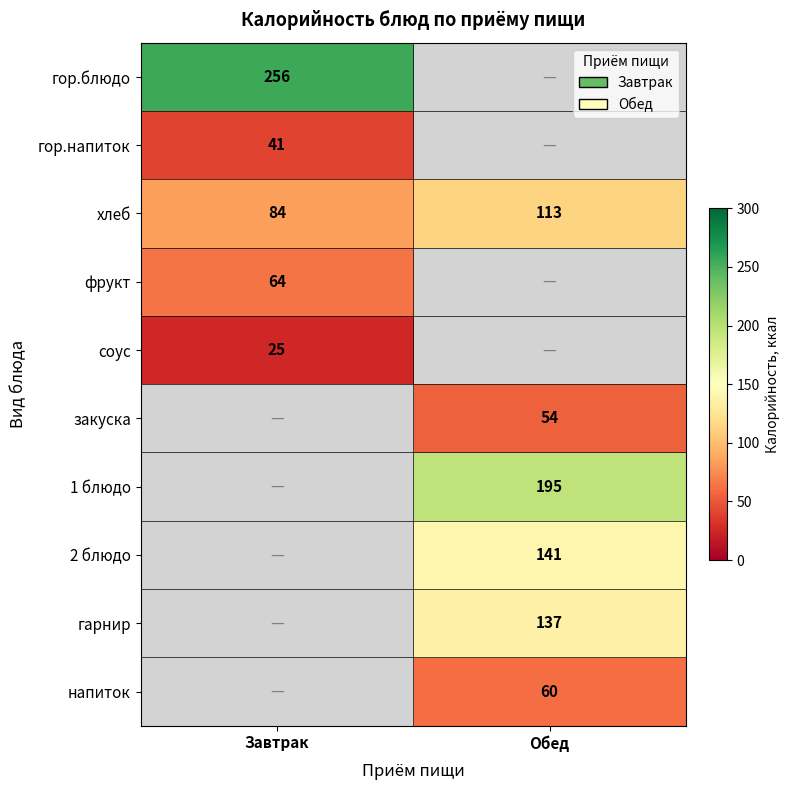

How many distinct data groups are displayed?

10